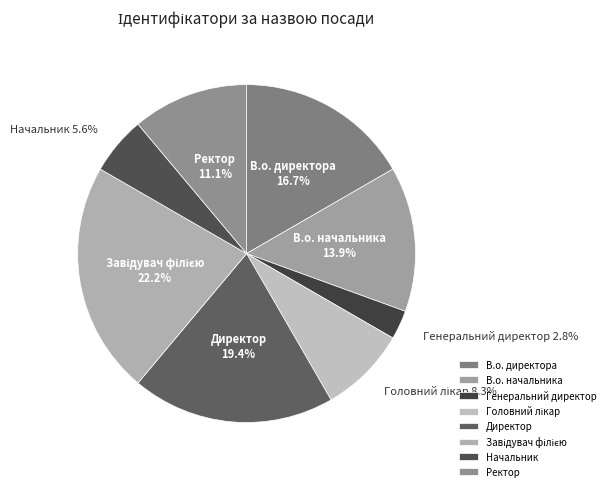

To the nearest percent, what portion does Генеральний директор represent?

3%